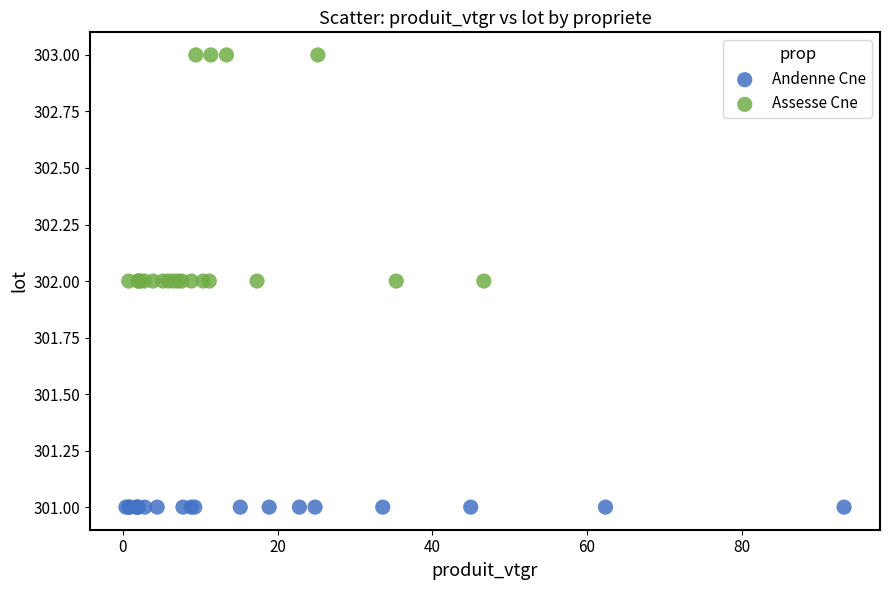

Which series contains the lowest Y value?

Andenne Cne